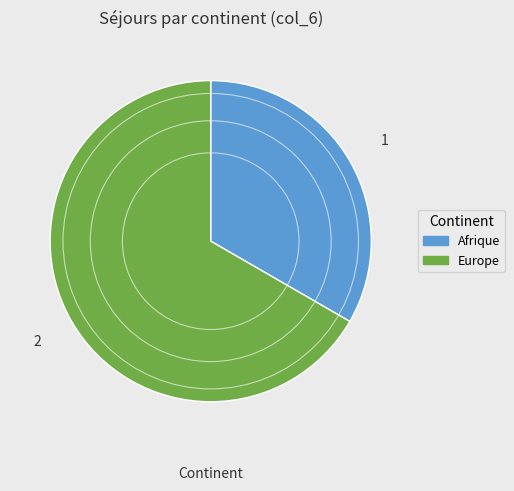

Is there any slice that represents more than half of the pie?

Yes